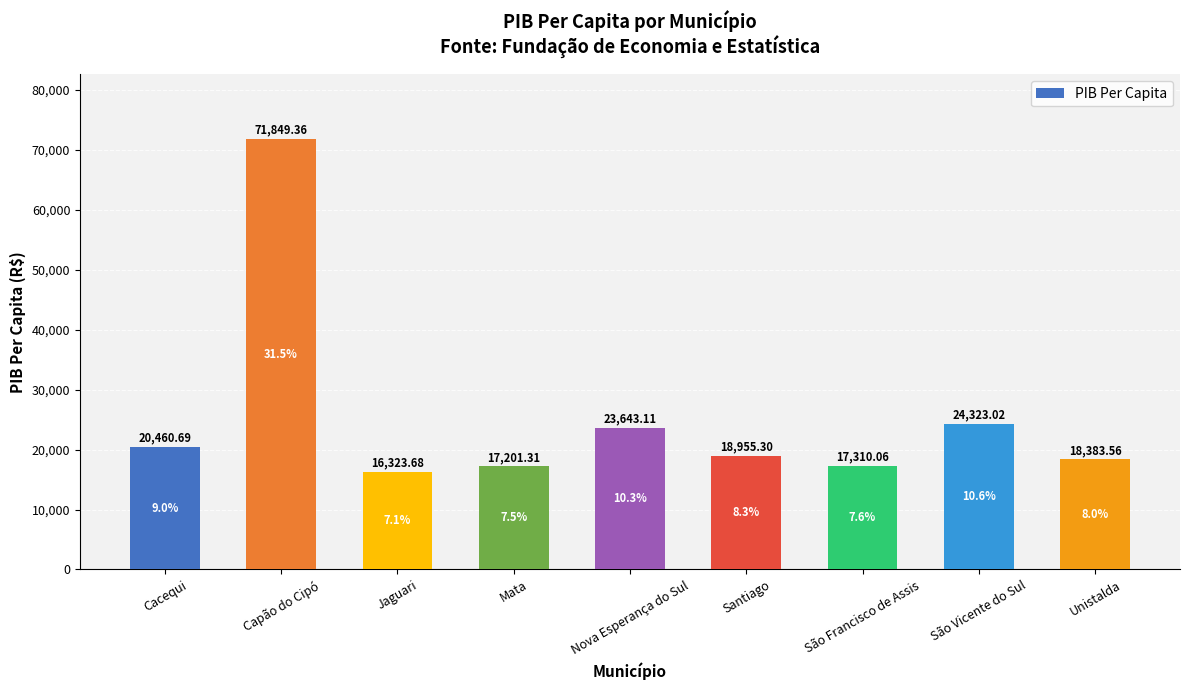

What is the change in value from Cacequi to São Francisco de Assis?

-3150.6